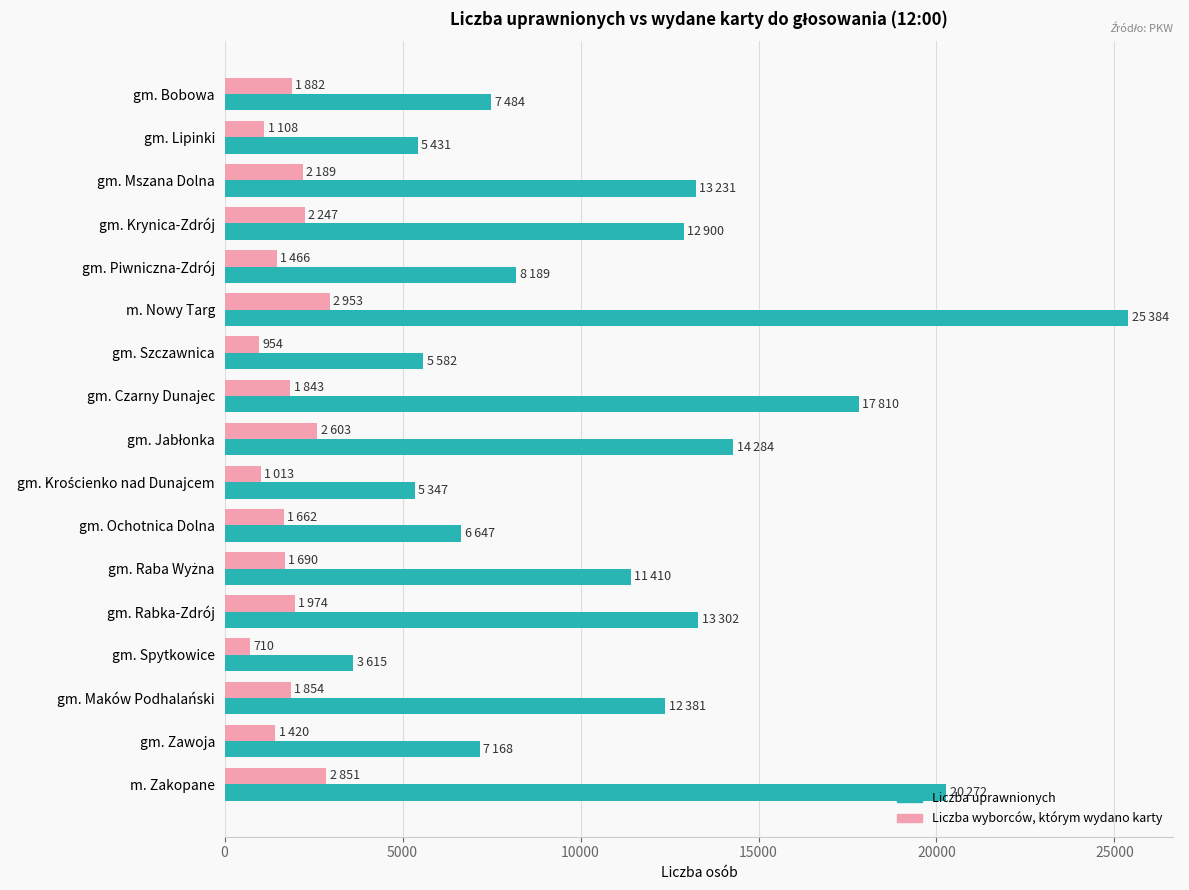

Is the value of Liczba uprawnionych at gm. Piwniczna-Zdrój greater than the value of Liczba wyborców, którym wydano karty at gm. Czarny Dunajec?

Yes